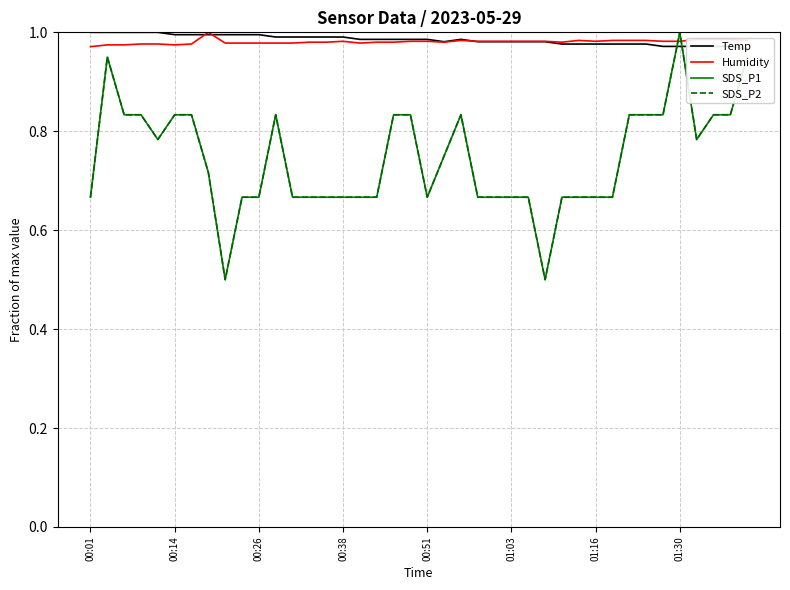

Between 9 and 15, which series saw the biggest shift?

Temp